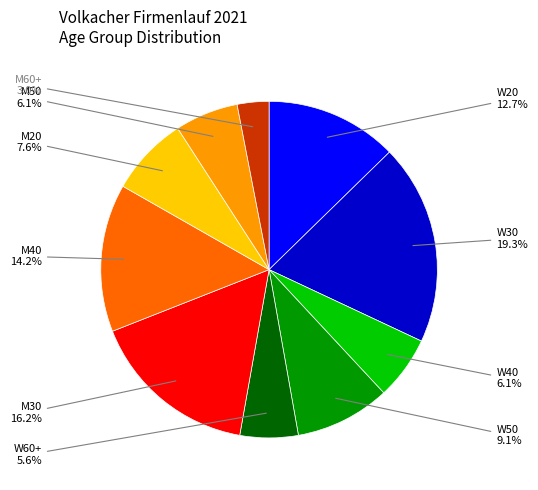

Between W50 and M30, which is larger?

M30